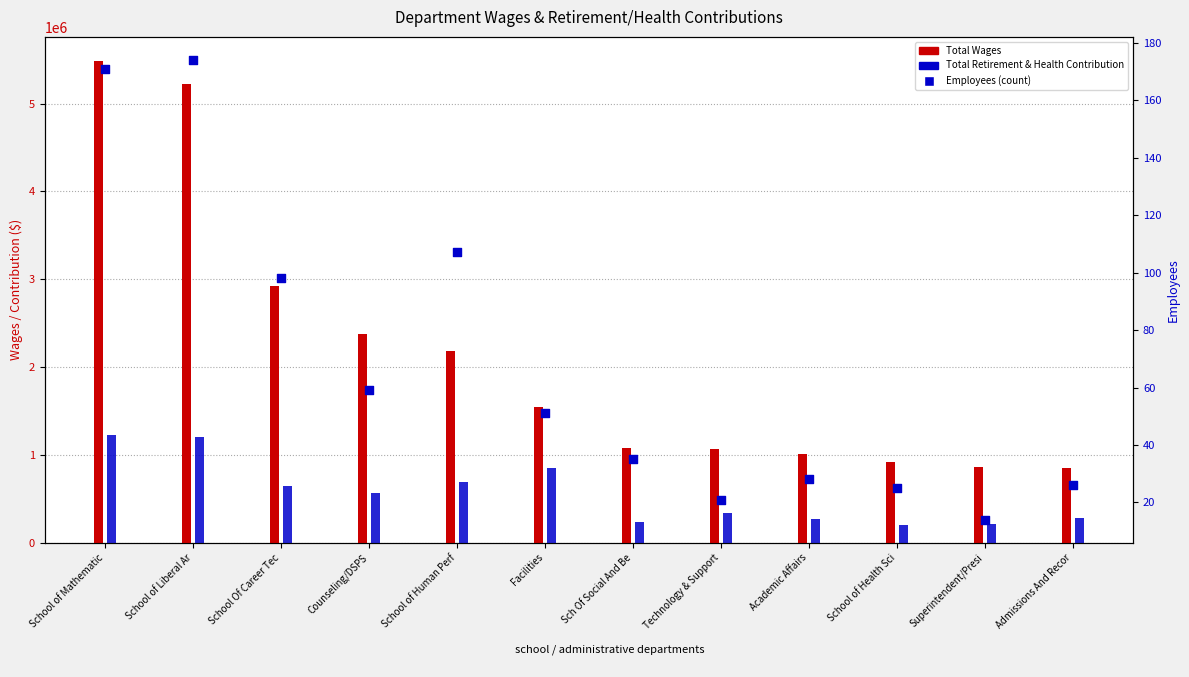

Which series reaches the minimum Y coordinate?

Employees (count)